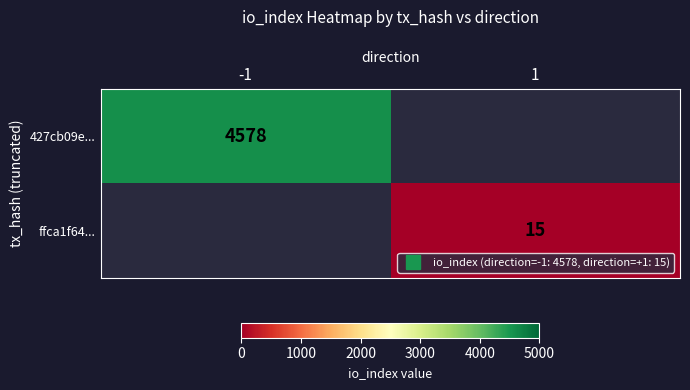

What is the greatest value displayed?

4578.0